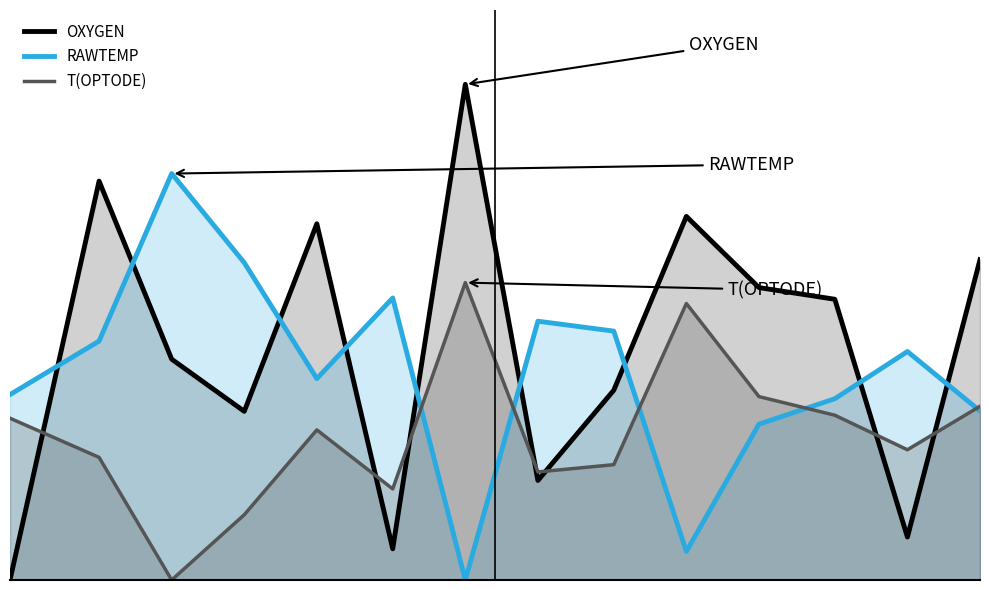

How many times do OXYGEN and RAWTEMP cross each other?

9